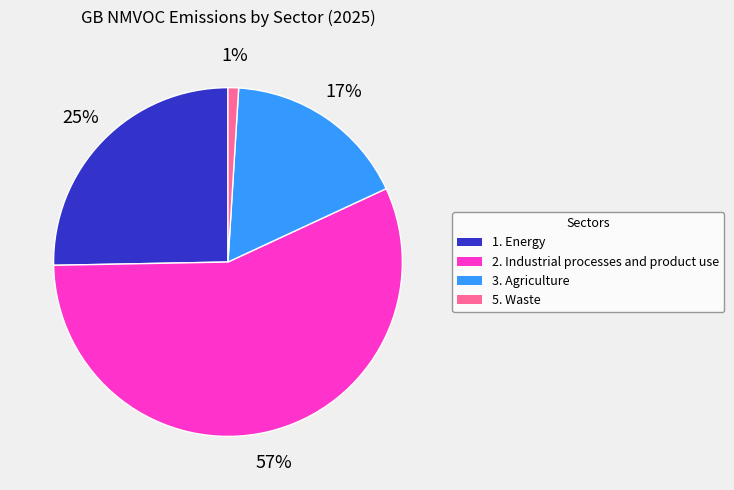

To the nearest percent, what is the difference between the 5. Waste and 3. Agriculture slice percentages?

16%